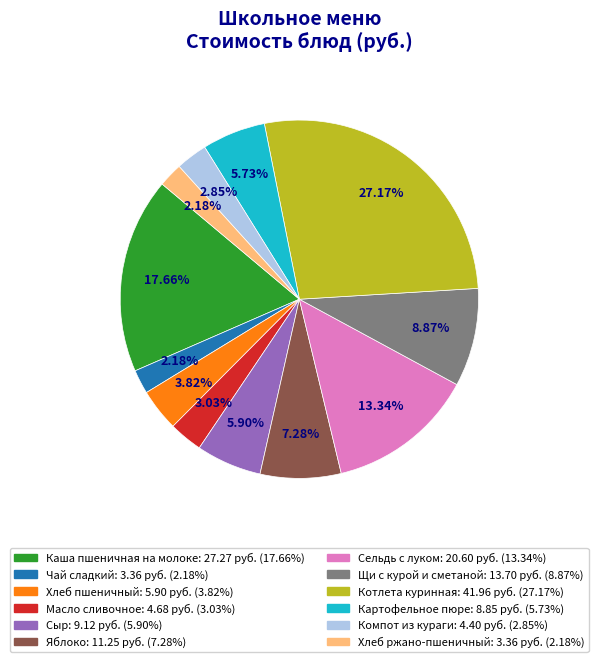

Combined, do Сыр and Компот из кураги account for over 50%?

No